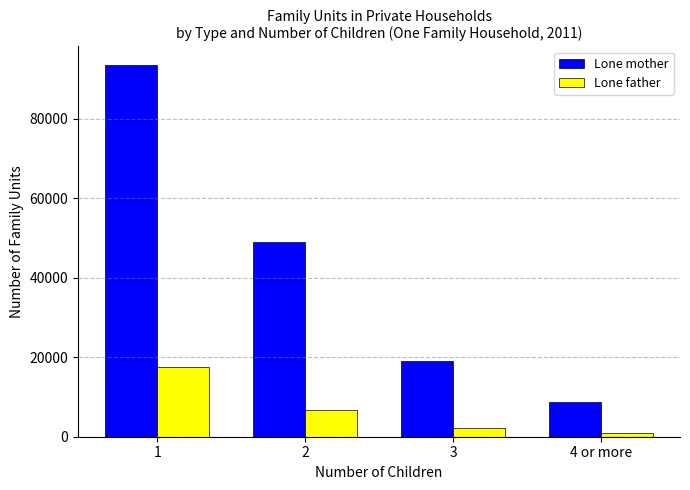

What is the sum of the Lone father values at 2 and 4 or more?

7667